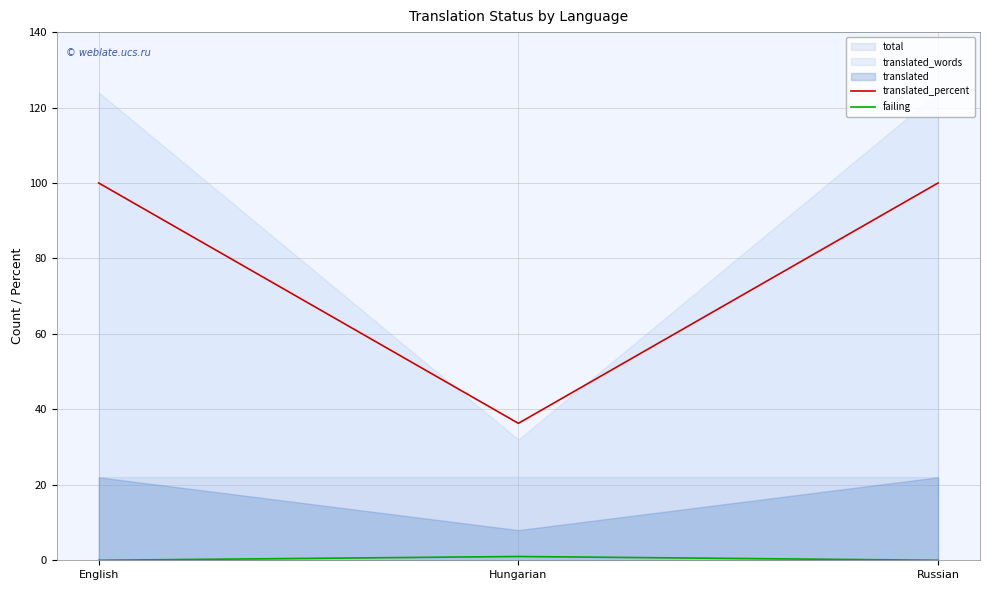

Does the chart display data point markers on the line(s)?

No